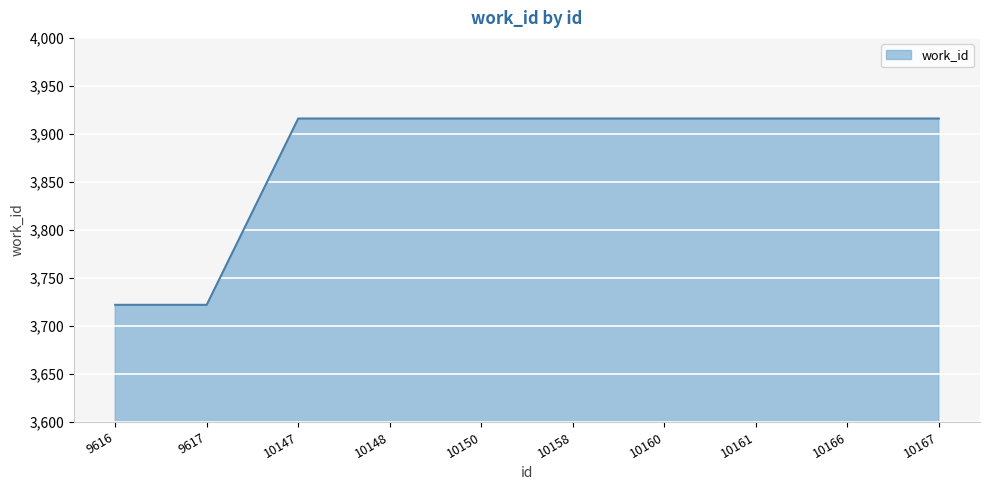

True or false: the data shows 1100 at 10158.

False